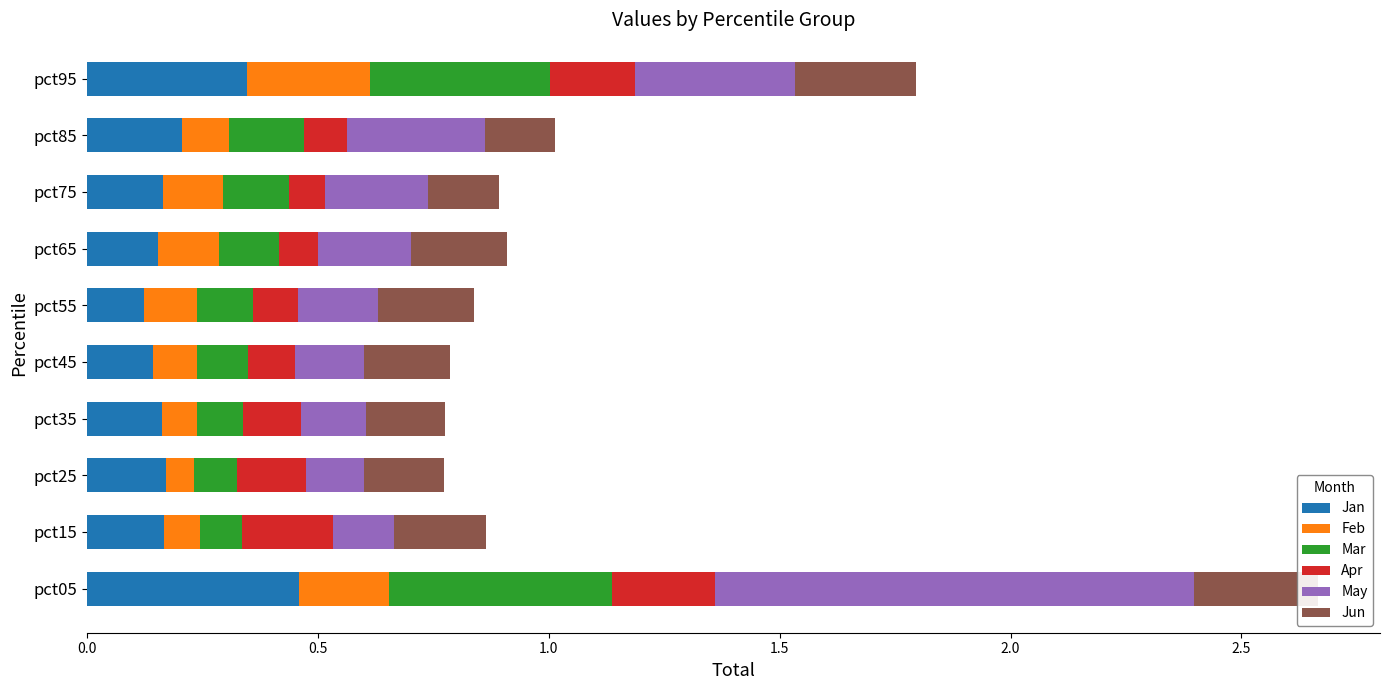

What is the value of the May bar at the 5th from the left?

0.1